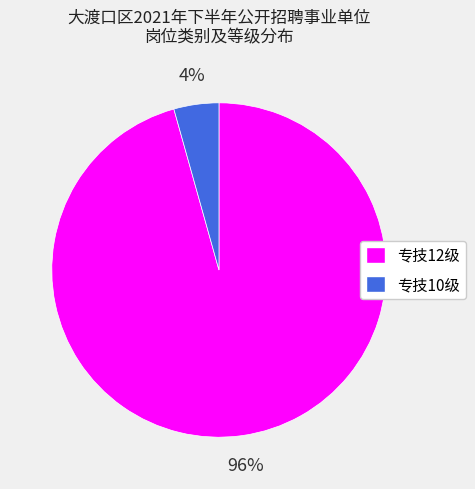

What is the smallest slice in the pie chart?

专技10级